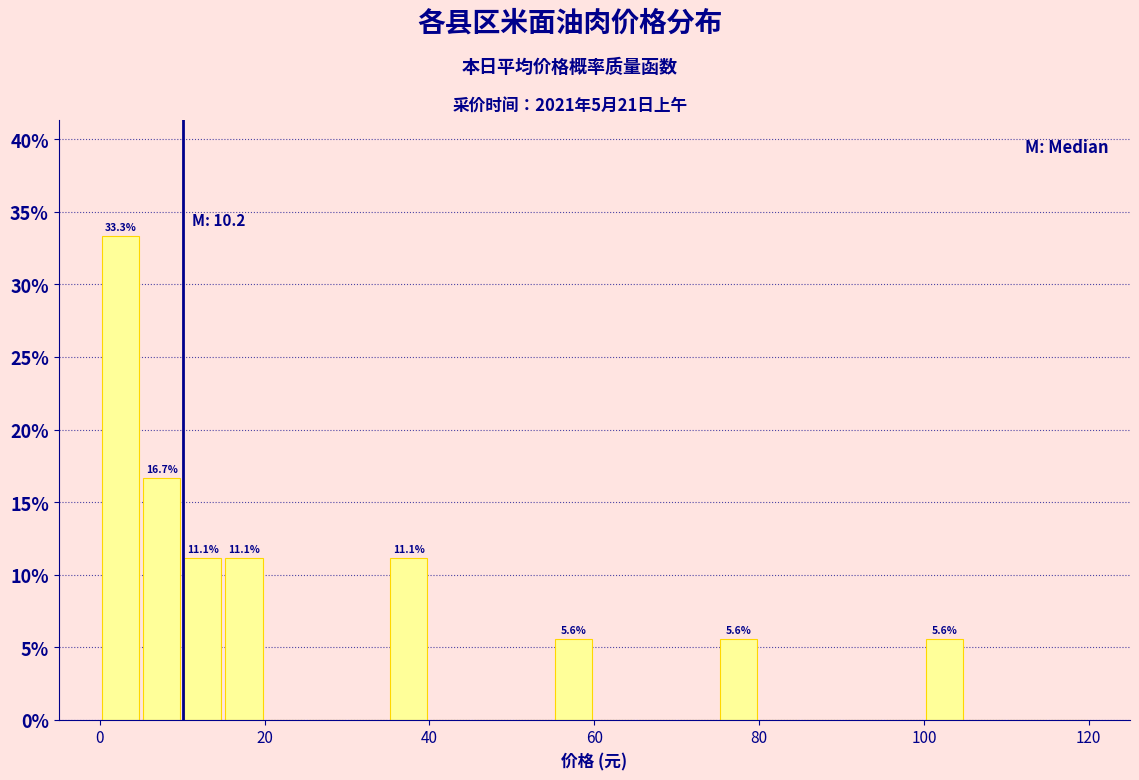

Read against the x-axis, roughly where is the centre of the tallest bar?

2